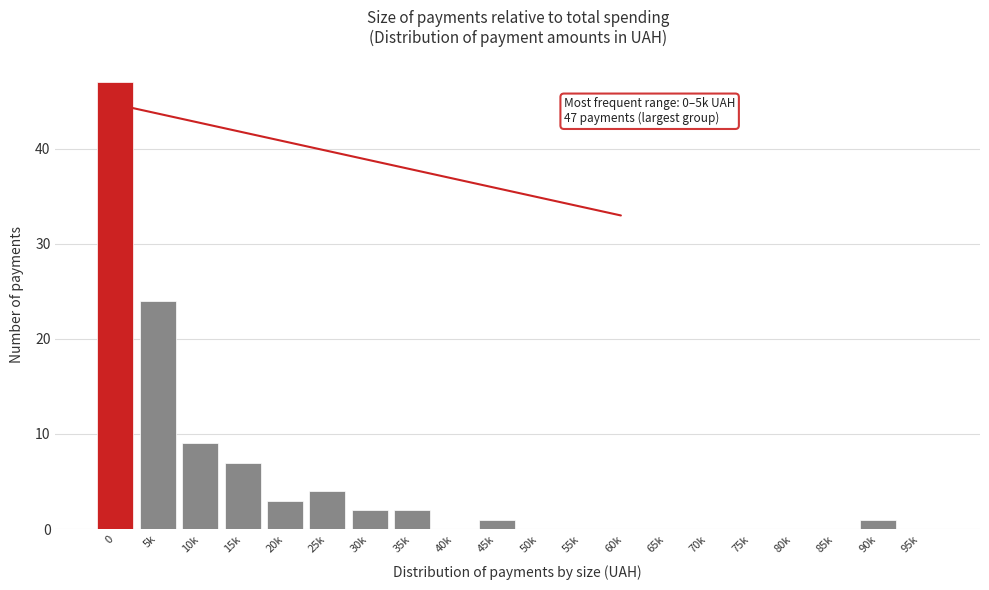

Reading right to left, transcribe all the data shown in this chart.

95k=0	90k=1	85k=0	80k=0	75k=0	70k=0	65k=0	60k=0	55k=0	50k=0	45k=1	40k=0	35k=2	30k=2	25k=4	20k=3	15k=7	10k=9	5k=24	0=47